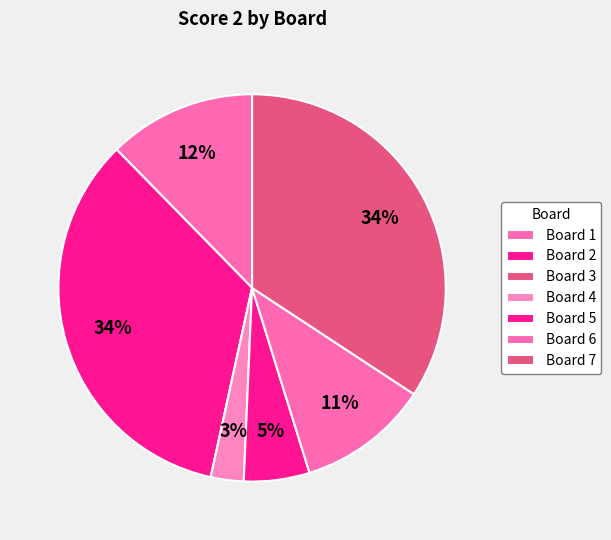

The Board 3 slice represents 14% of the pie. True or false?

False